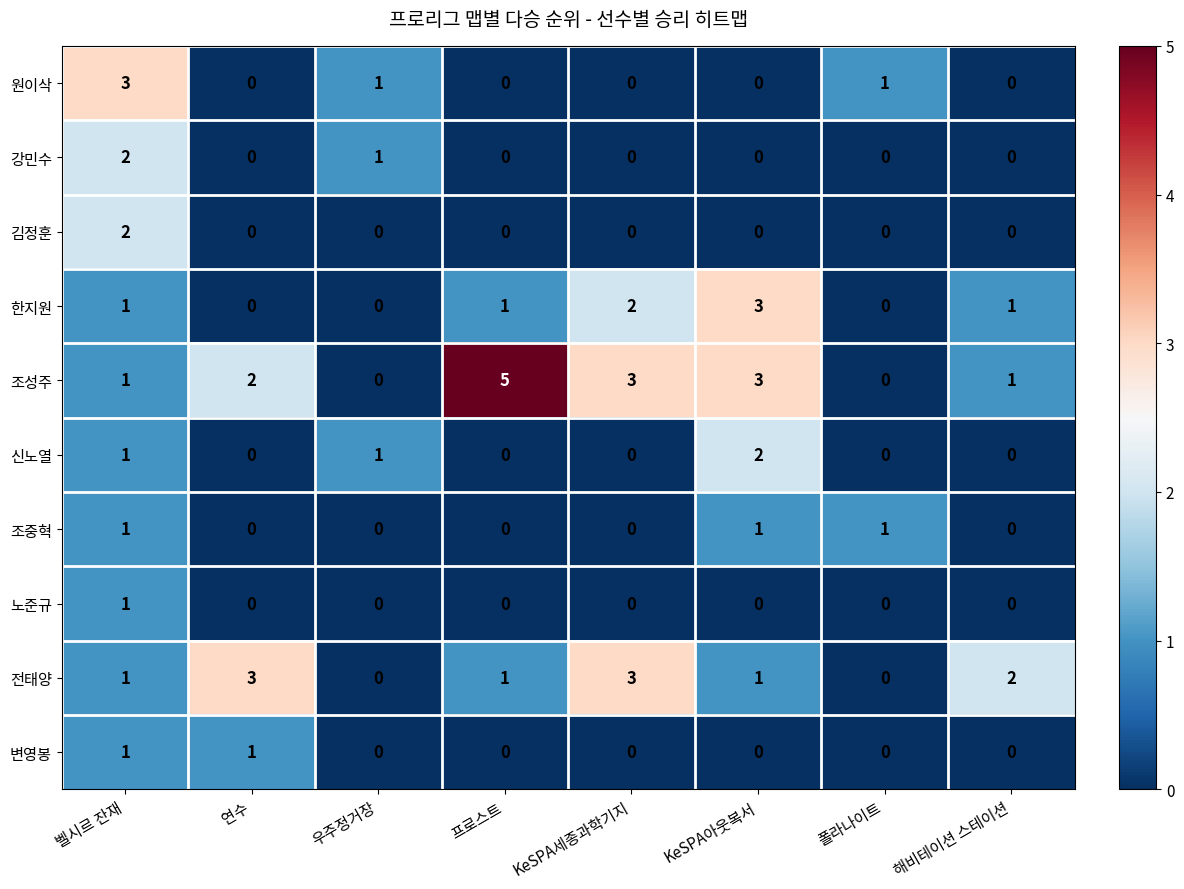

Between 벨시르 잔재 and KeSPA세종과학기지, which series saw the biggest shift?

원이삭